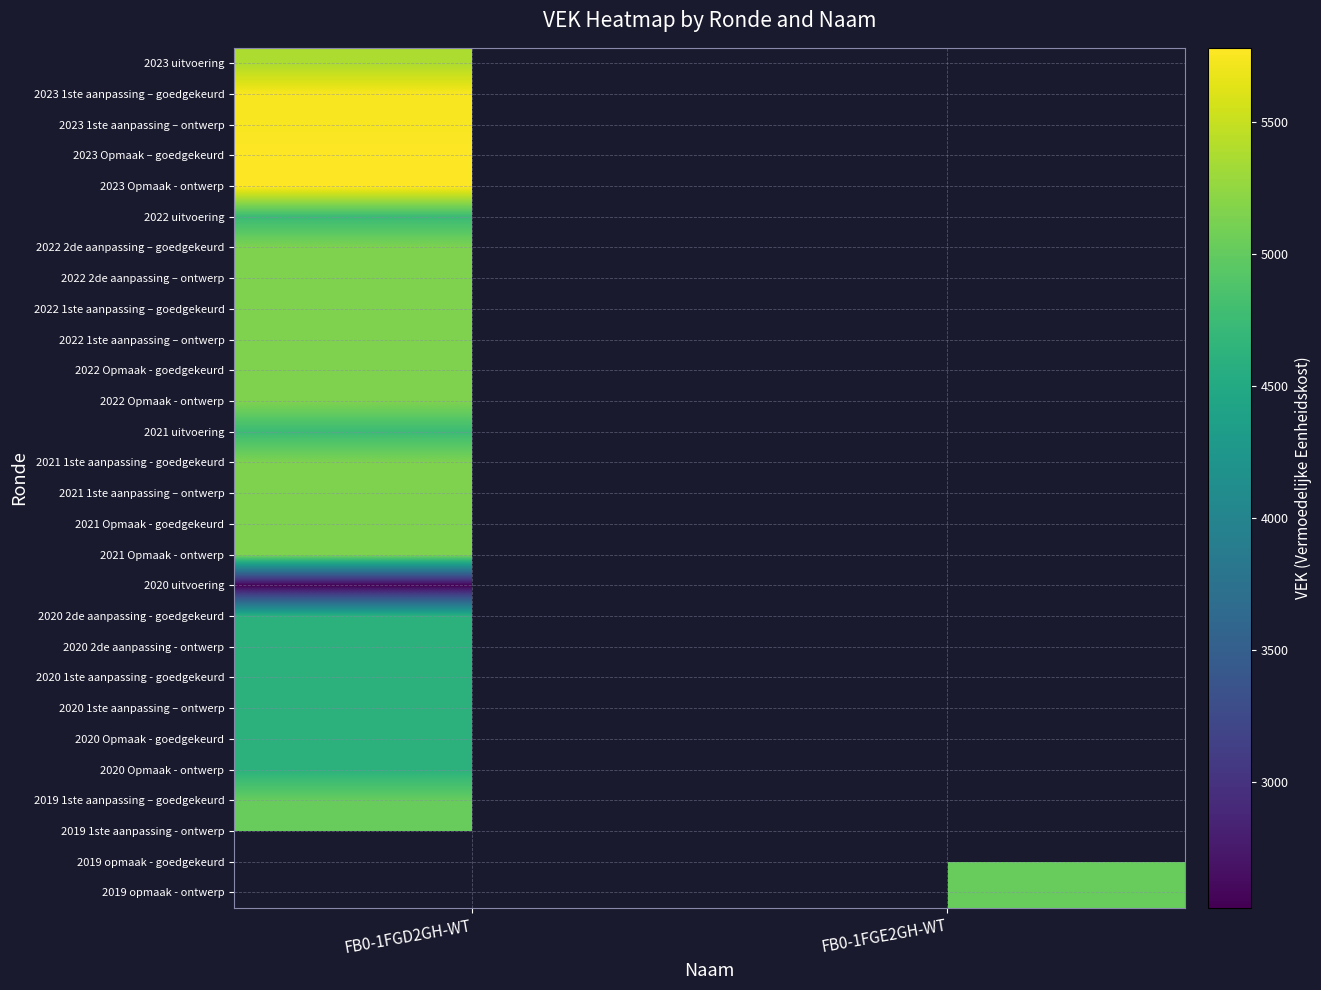

Count the number of categories in the chart.

2